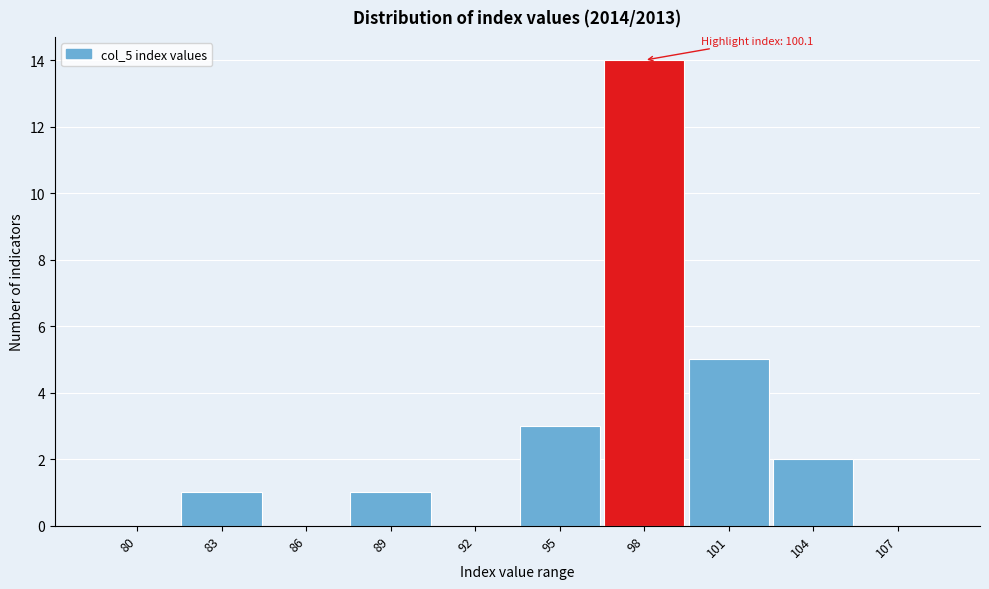

Reading right to left, transcribe all the data shown in this chart.

107=0	104=2	101=5	98=14	95=3	92=0	89=1	86=0	83=1	80=0